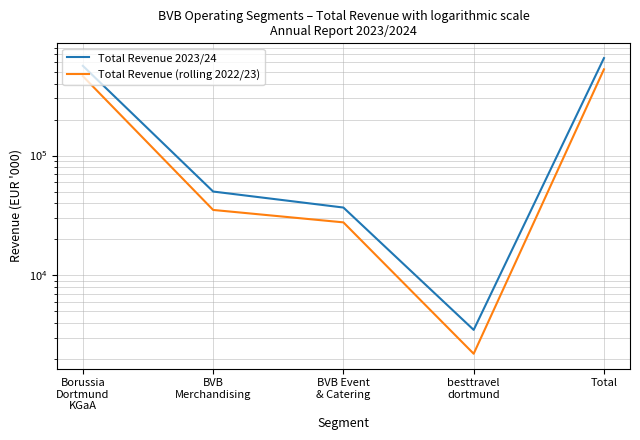

What is the difference between the maximum and minimum values in the Total Revenue 2023/24 series?

649208